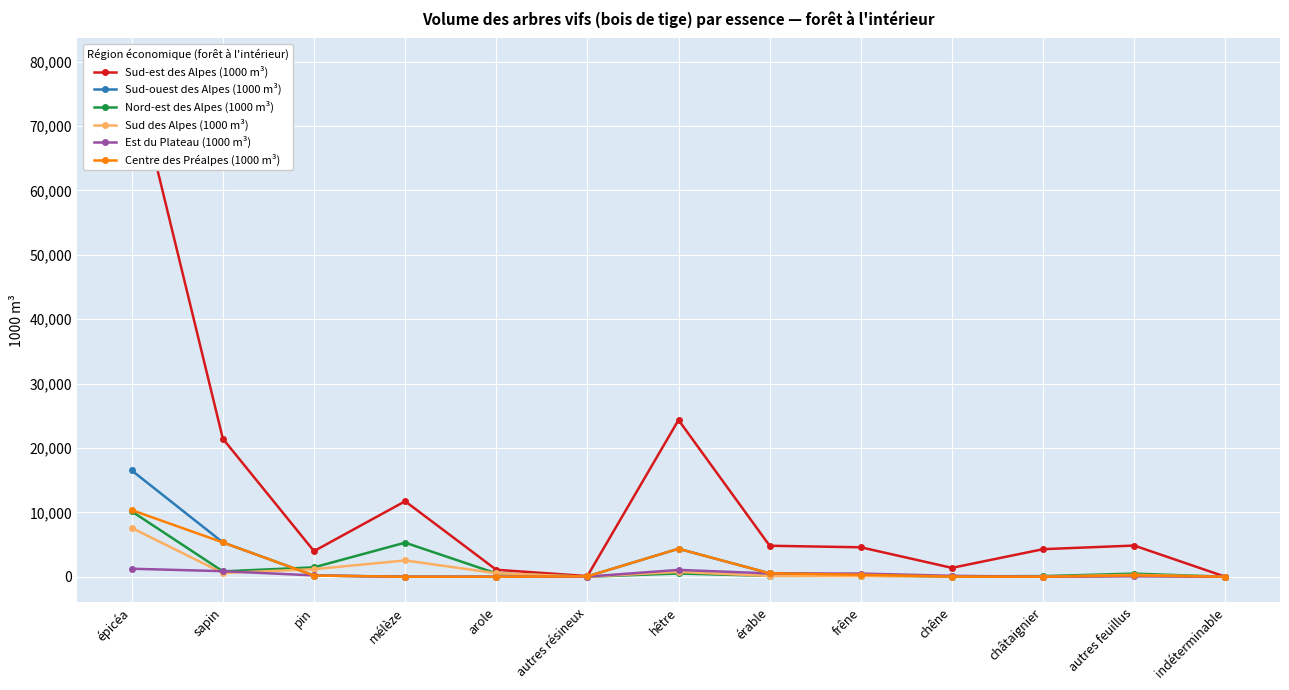

True or false: Nord-est des Alpes (1000 m³) and Centre des Préalpes (1000 m³) intersect in this chart.

True